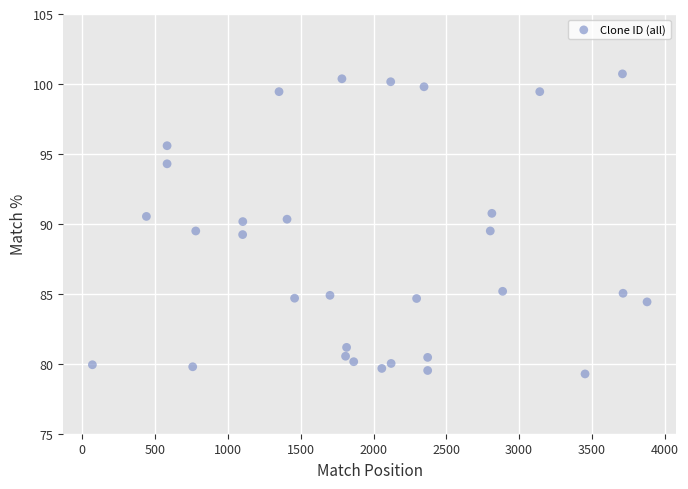

What is the range of X values (max minus min)?

3810.0